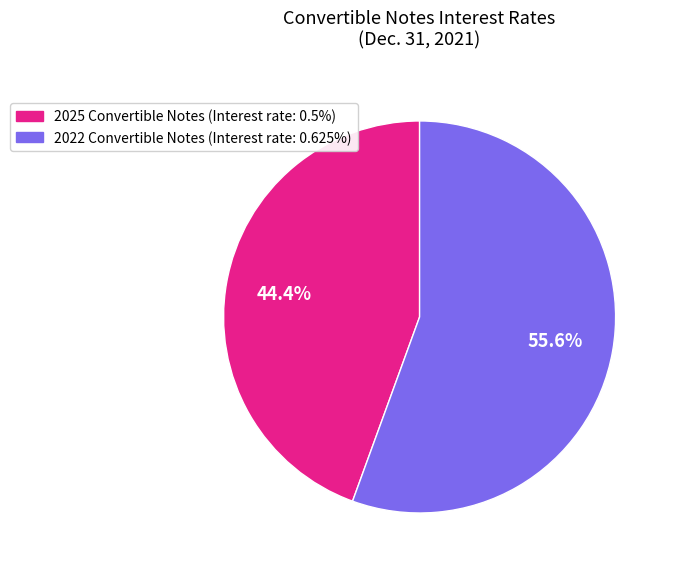

How many slices are in this pie chart?

2